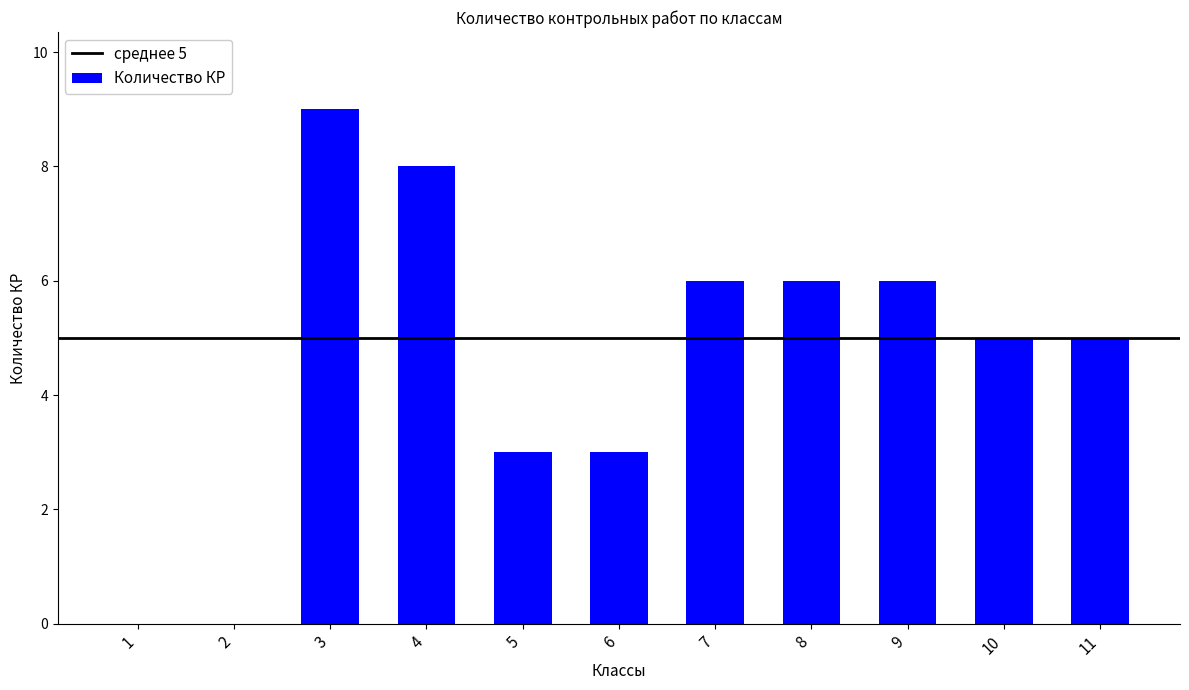

Which label corresponds to the largest value in the chart?

3